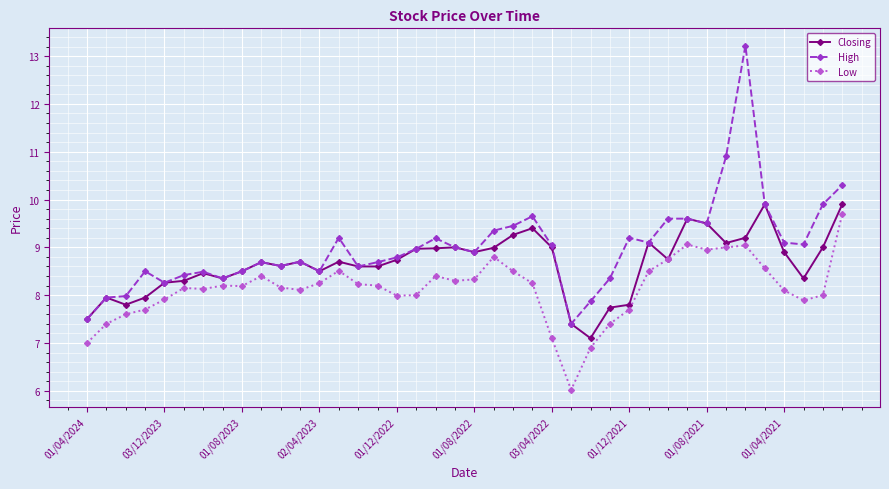

How many data points in Closing are above 8?

32